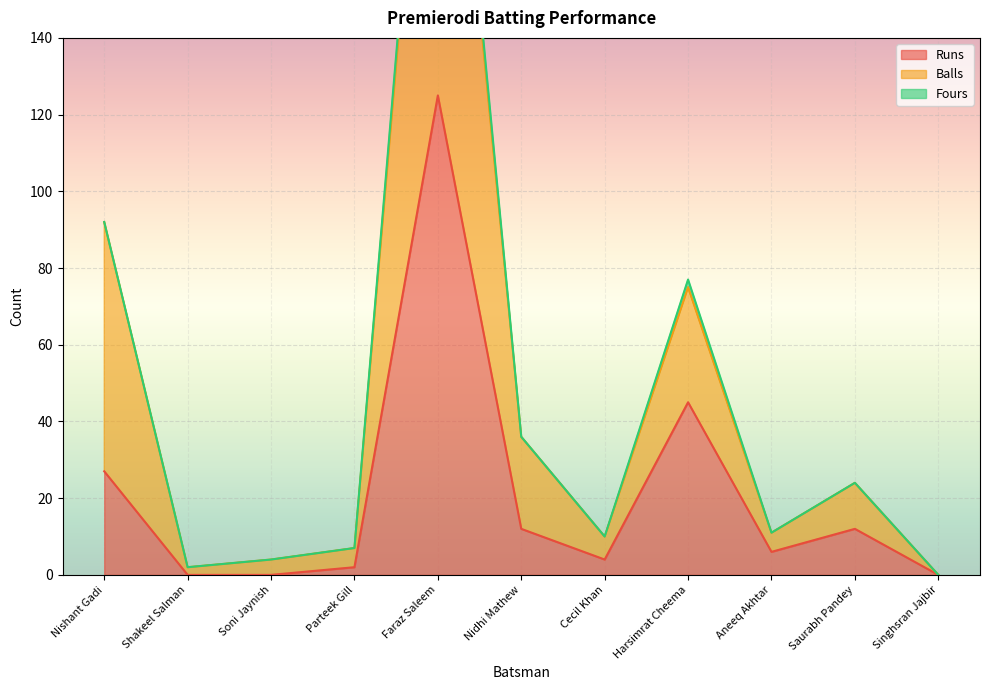

Where is Balls nearest to the value 129?

Nishant Gadi